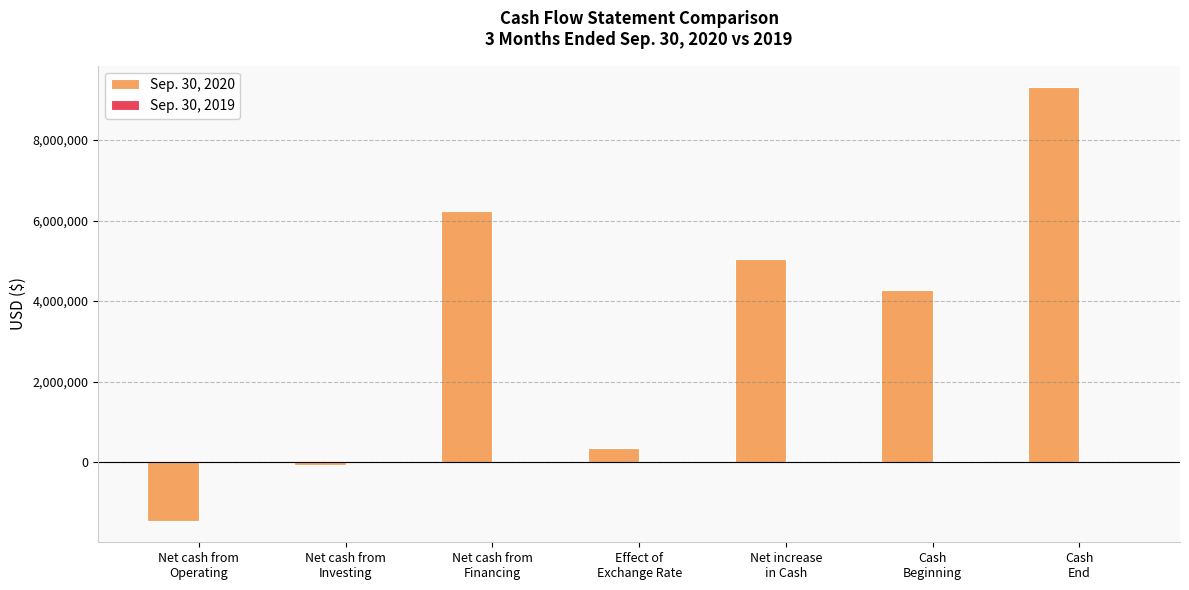

Which series has the largest total across all categories?

Sep. 30, 2020